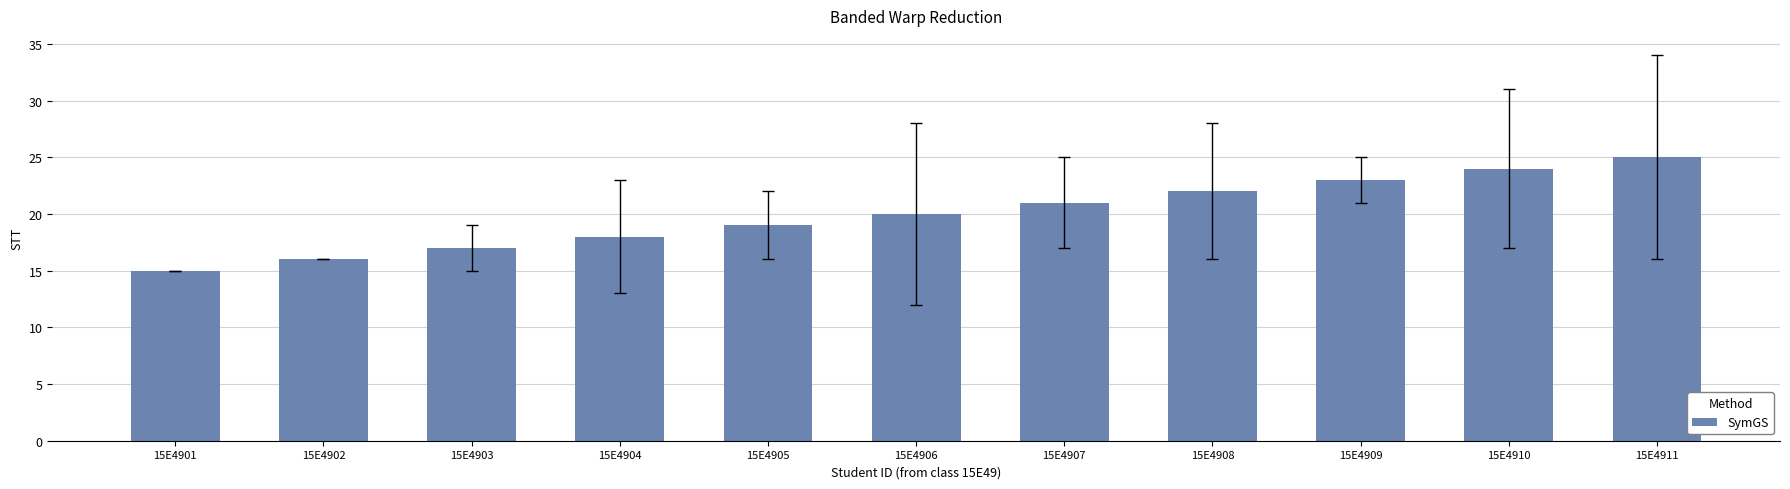

What is the change in value from 15E4906 to 15E4910?

+4